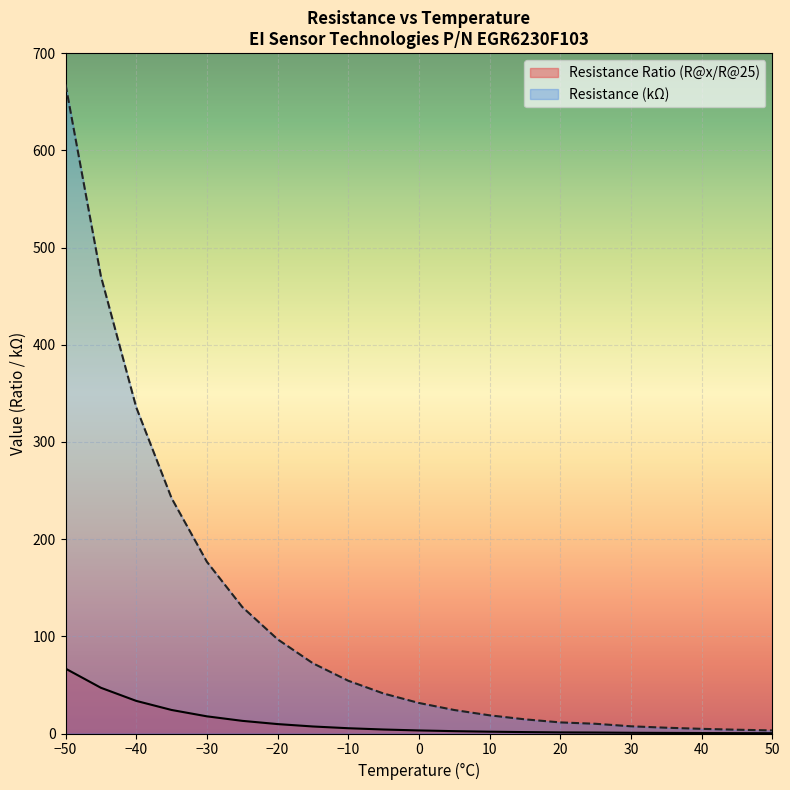

What is the approximate value of Resistance Ratio (R@x/R@25) at -45?

47.1